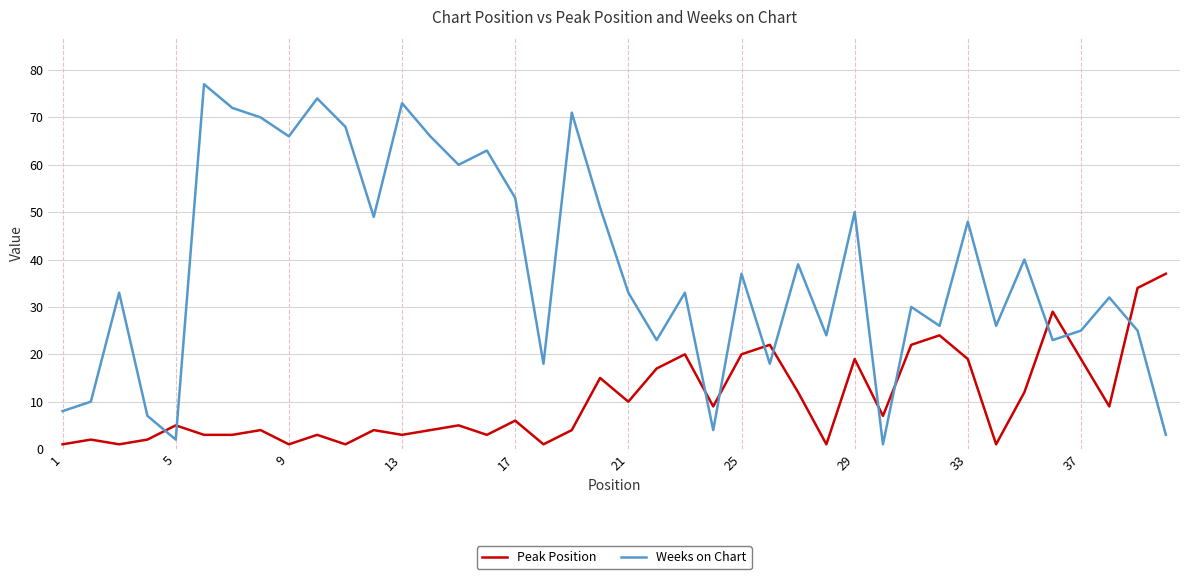

How many interior local peaks does the Weeks on Chart series have?

14